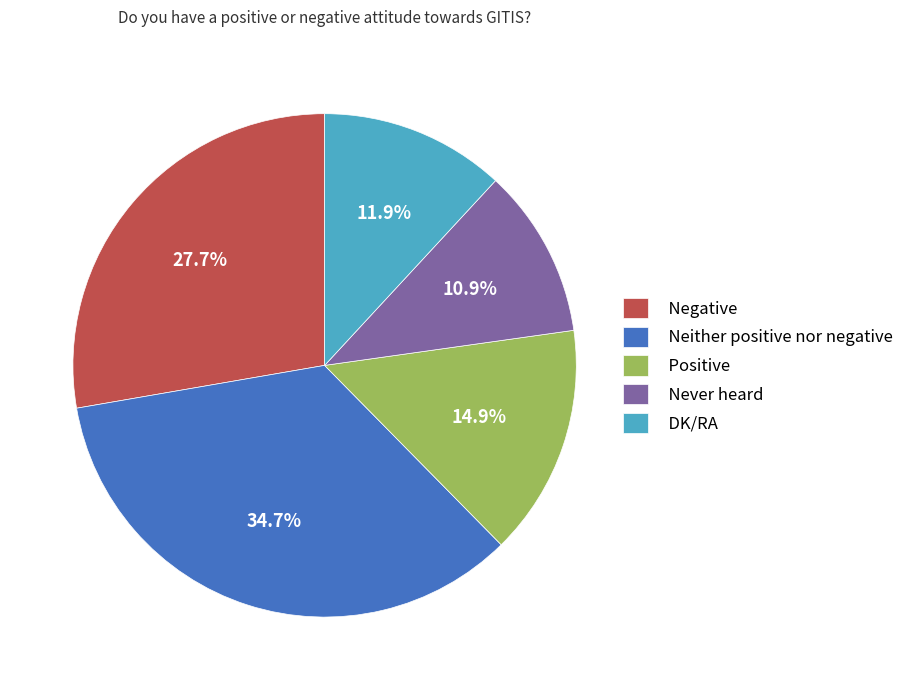

Does Never heard account for over 50% of the chart?

No